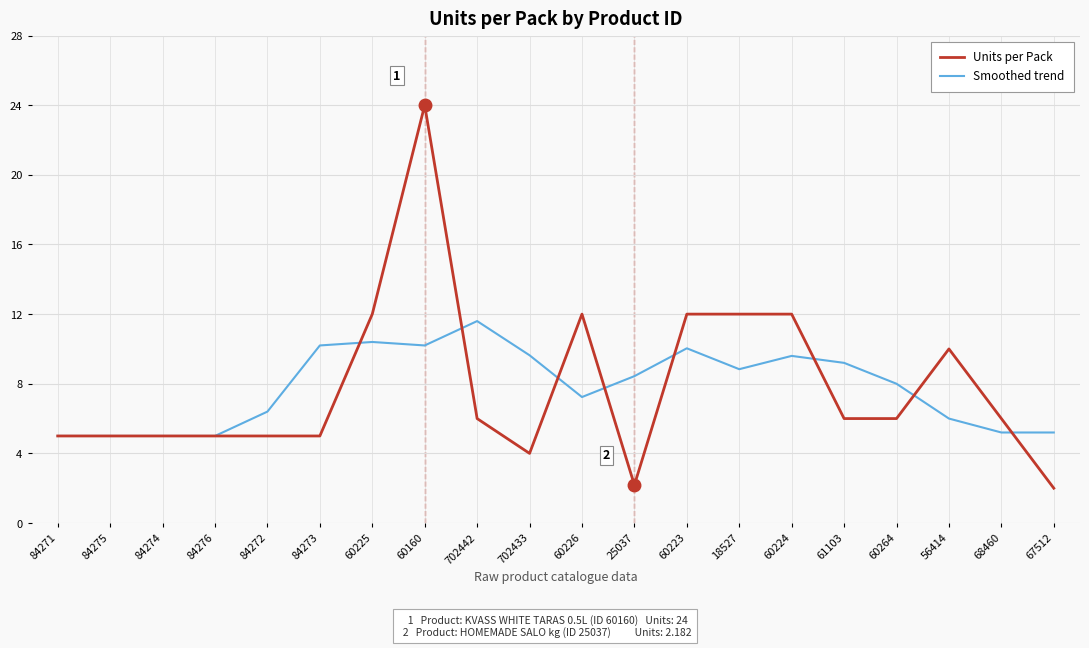

Reading right to left, what are all the values shown in this chart?

Units per Pack: 2.0	6.0	10.0	6.0	6.0	12.0	12.0	12.0	2.2	12.0	4.0	6.0	24.0	12.0	5.0	5.0	5.0	5.0	5.0	5.0
Smoothed trend: 5.2	5.2	6.0	8.0	9.2	9.6	8.8	10.0	8.4	7.2	9.6	11.6	10.2	10.4	10.2	6.4	5.0	5.0	5.0	5.0